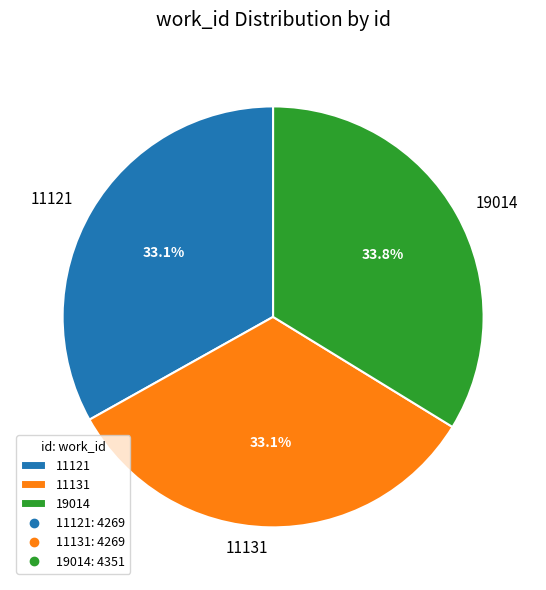

To the nearest percent, what is the average slice percentage?

33%